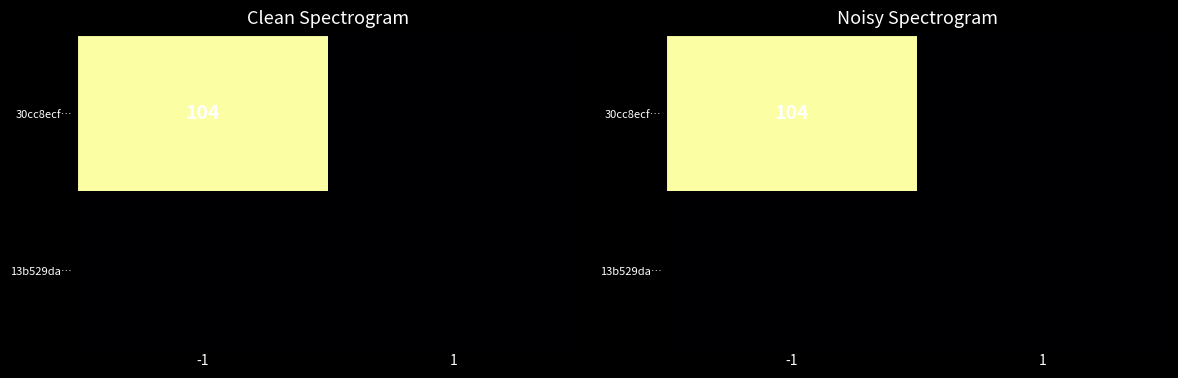

Which has a higher value, 1 or -1?

-1